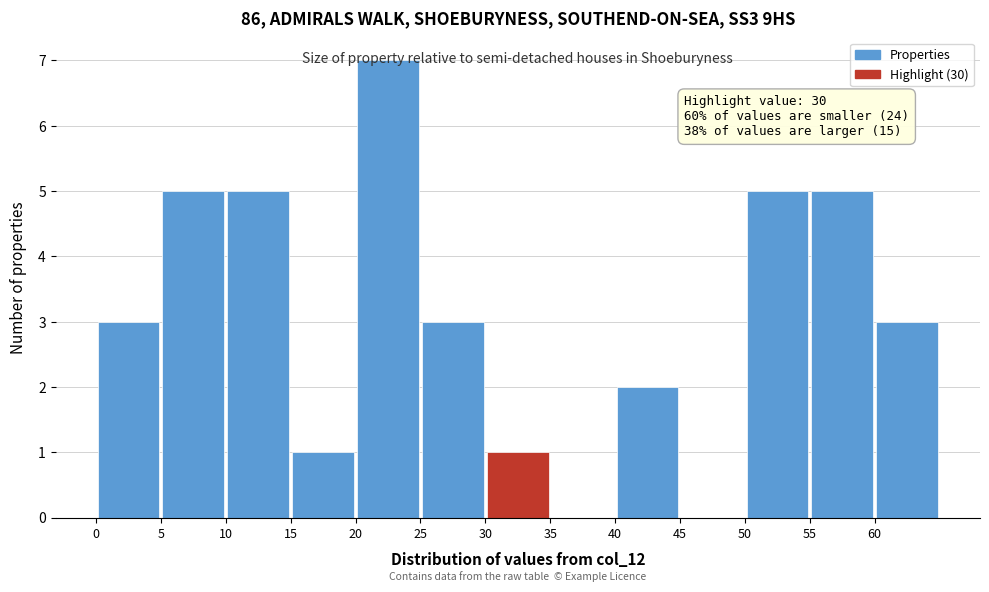

Which range on the x-axis has the tallest bar?

20 to 25